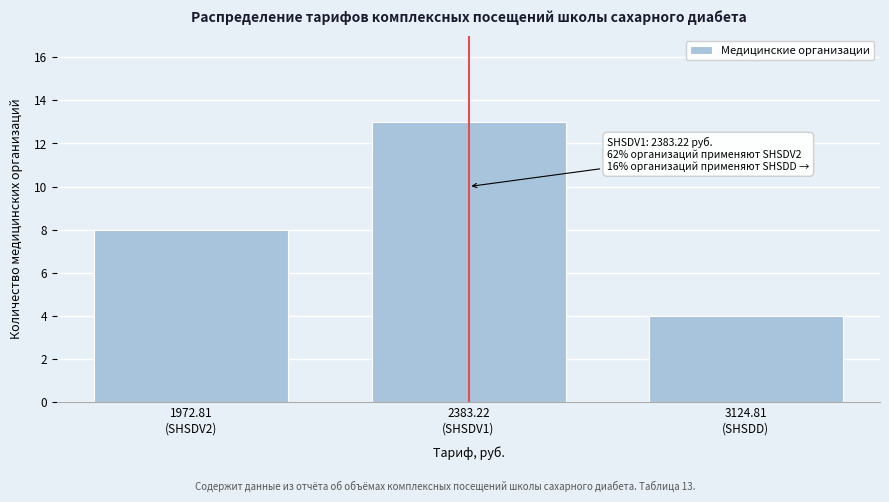

Reading left to right, list all the values displayed in this chart.

8	13	4